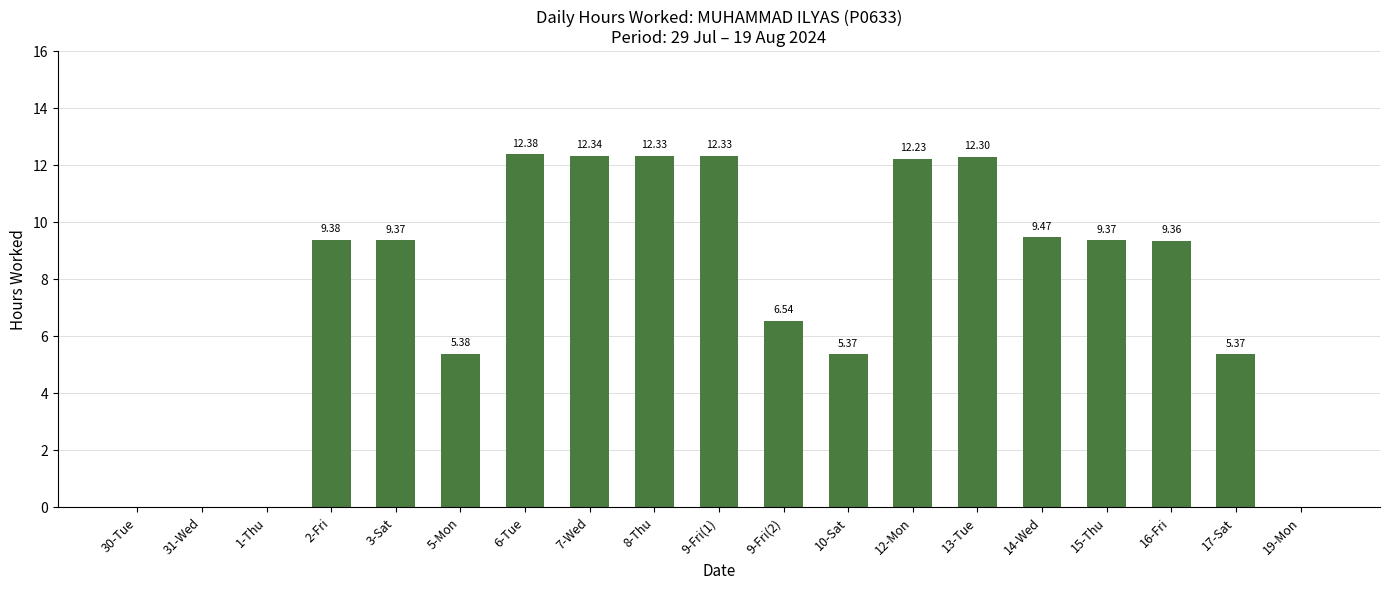

Which has a higher value, 17-Sat or 15-Thu?

15-Thu